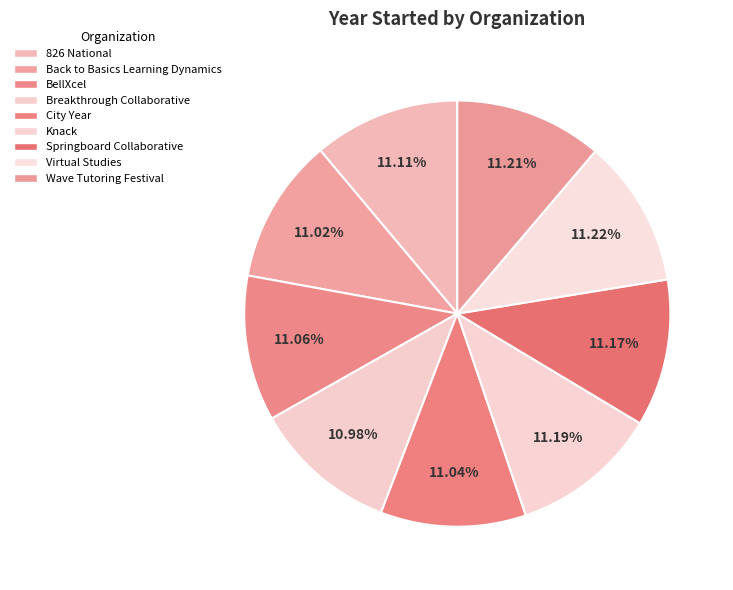

Is there a majority slice in this chart?

No